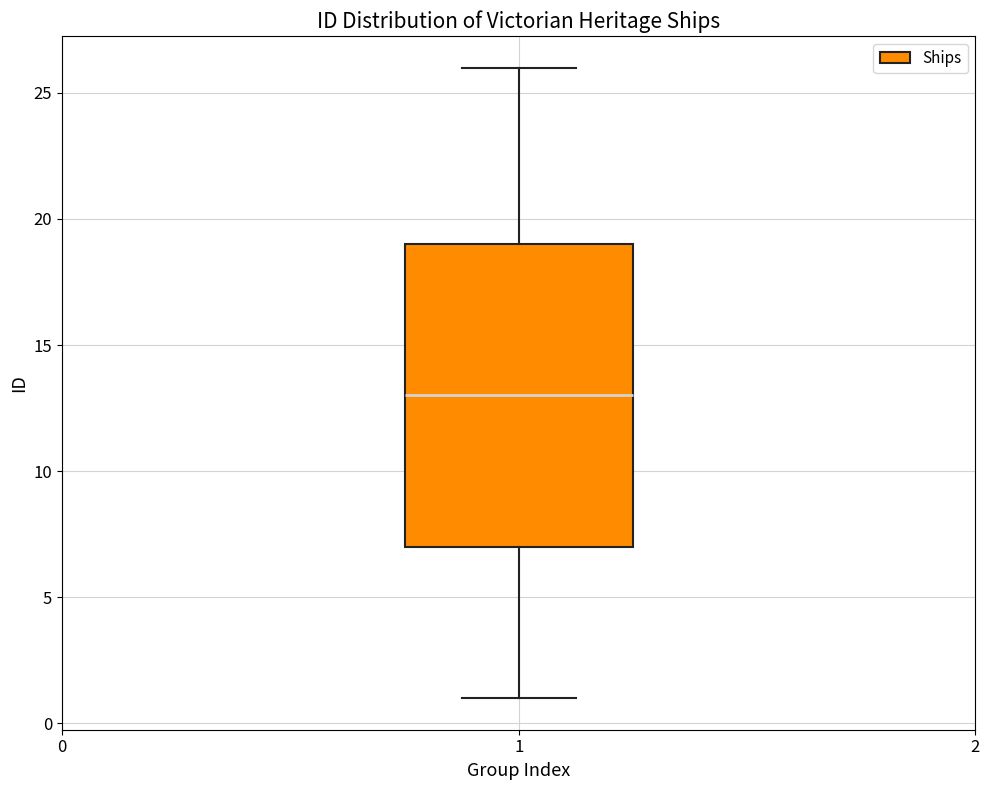

Where is the upper edge of the box at x = 1 on the y-axis? The values are not printed on the chart, so give them approximately, as read against the axis.

19